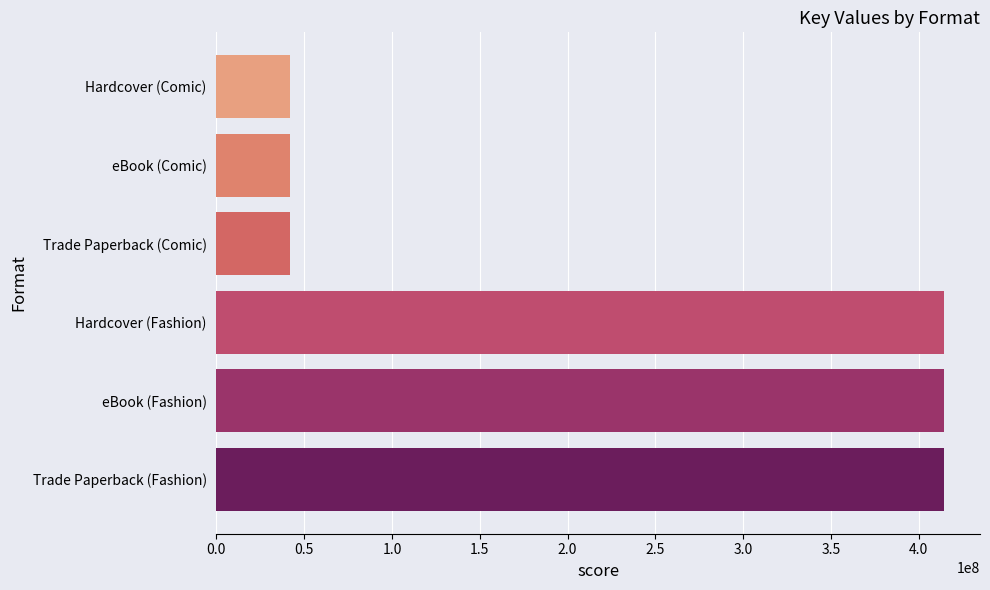

Which has a higher value, eBook (Comic) or Hardcover (Fashion)?

Hardcover (Fashion)